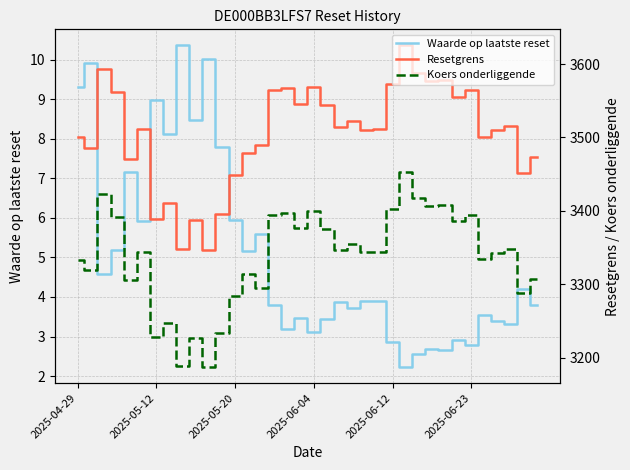

What is the sum of the Waarde op laatste reset values at 14 and 11?

13.4